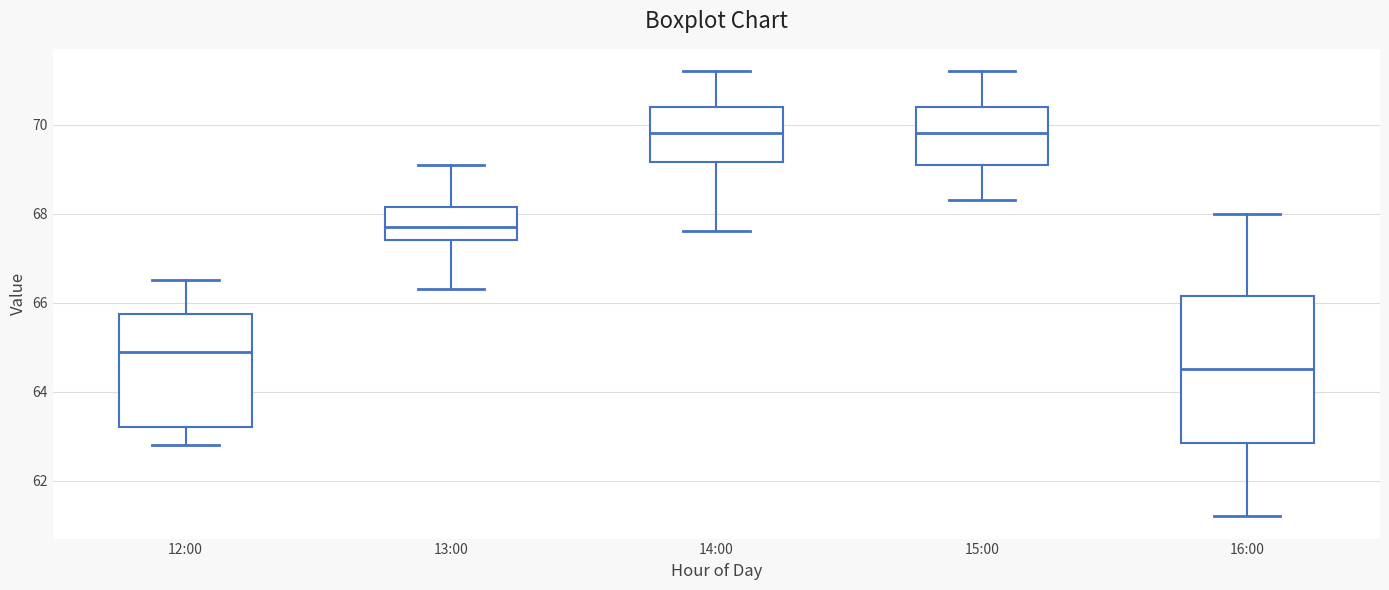

Which box has the lowest median line?

16:00